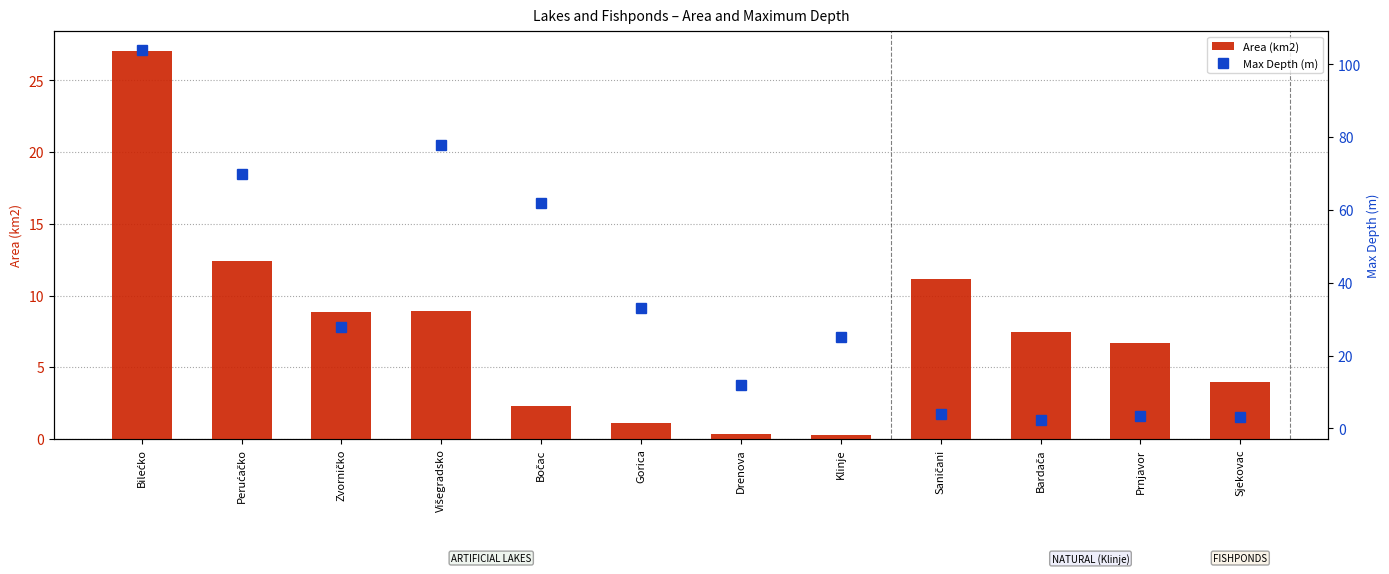

What is the difference between the Area (km2) values at Drenova and Sjekovac?

3.6